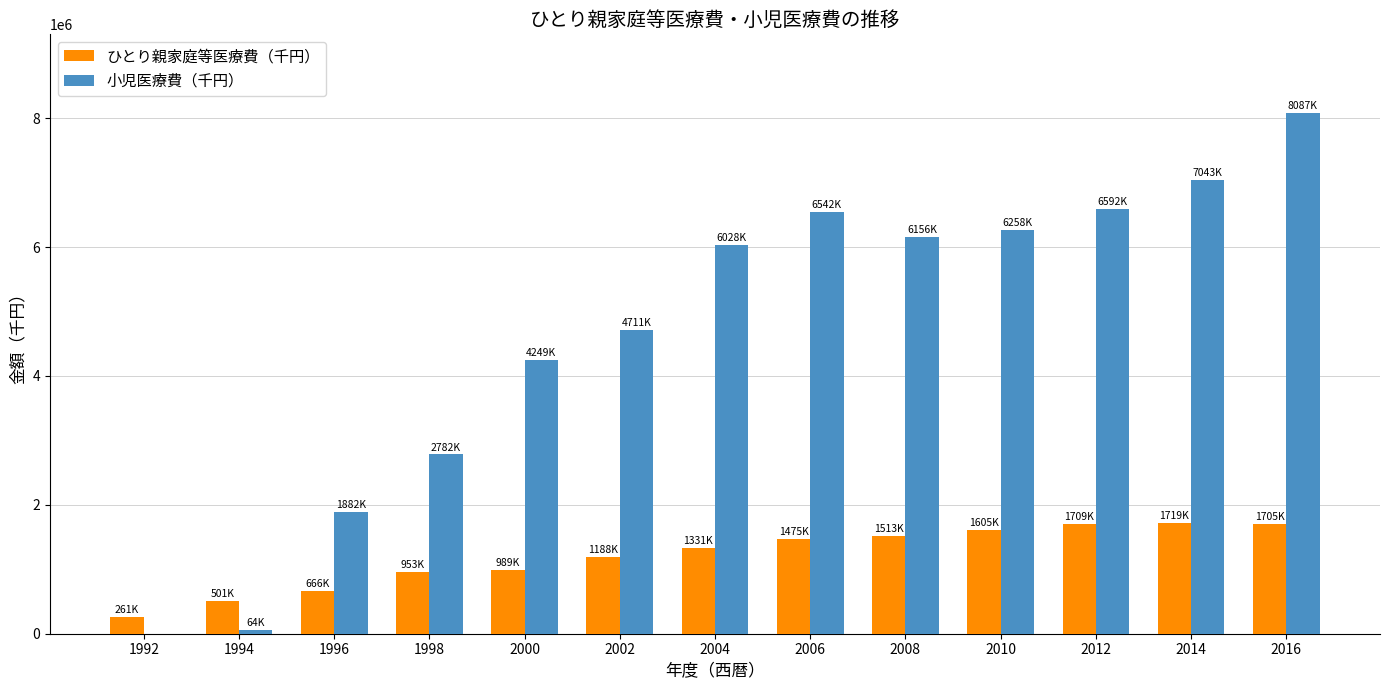

At which category is the sum across all series the highest?

2016